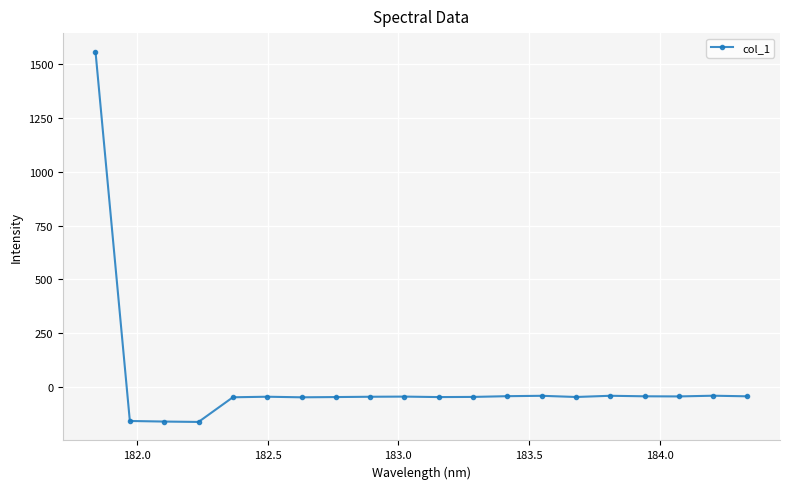

What is the sum of all values?

368.5